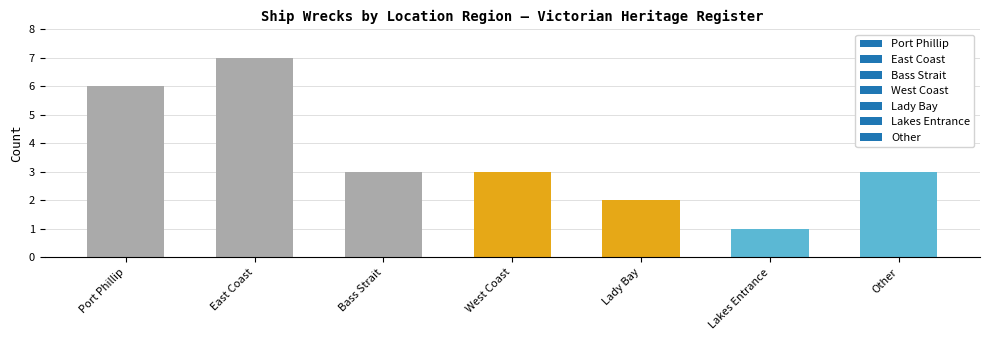

What is the value of the 2nd bar from the left?

7